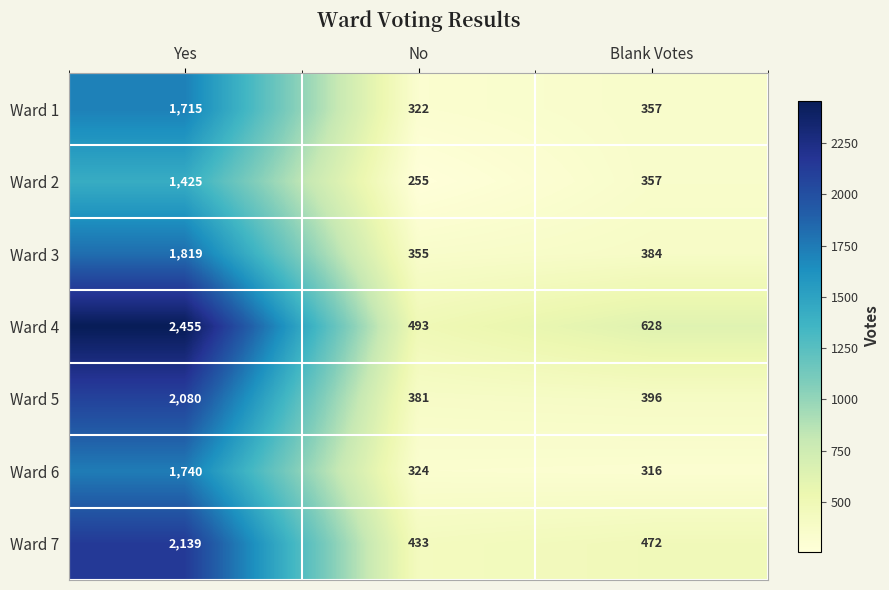

At which category is the sum across all series the highest?

Yes